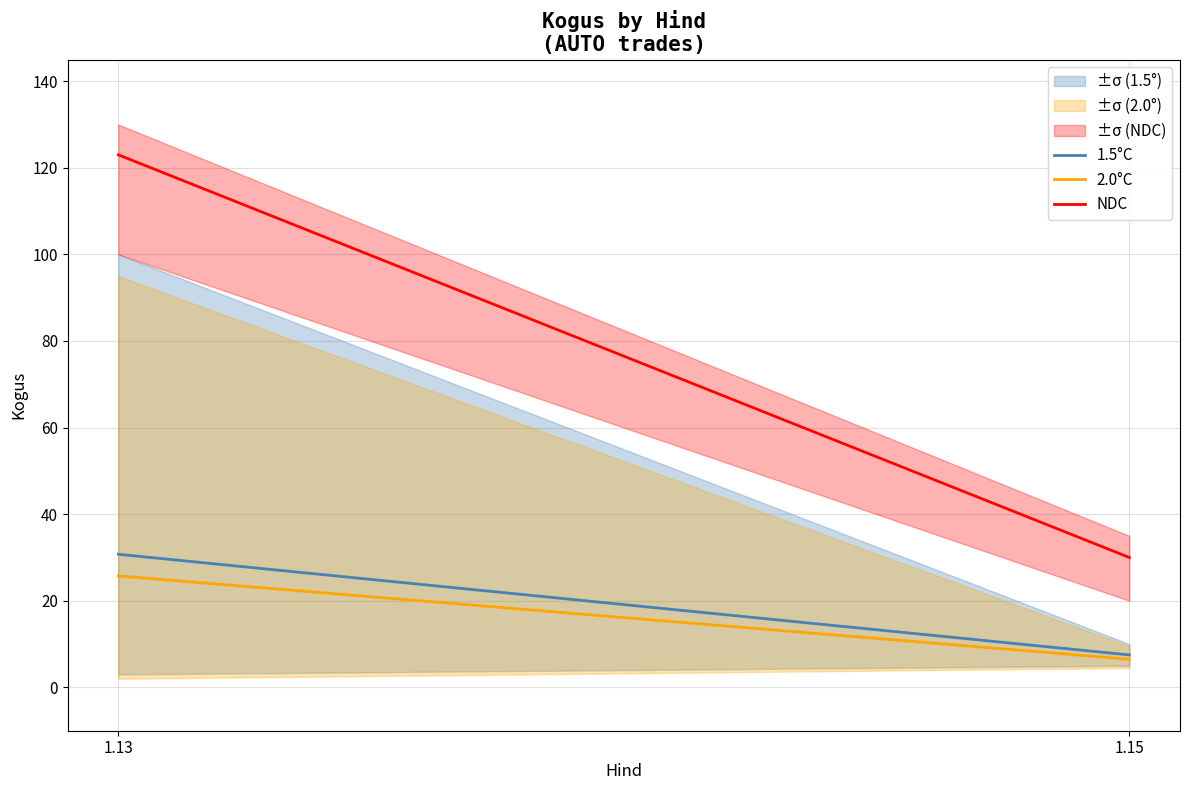

List the labels in order of NDC value, largest first.

1.13, 1.15